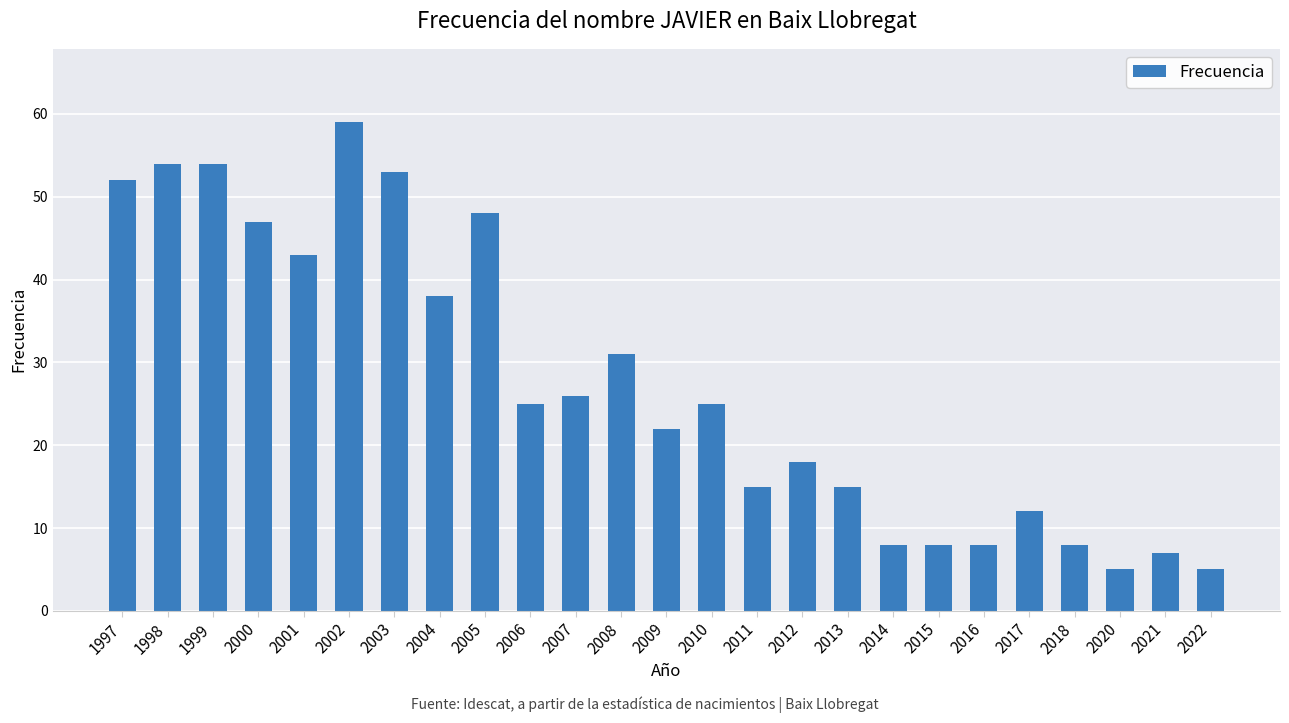

Where is the data nearest to the value 32?

2008